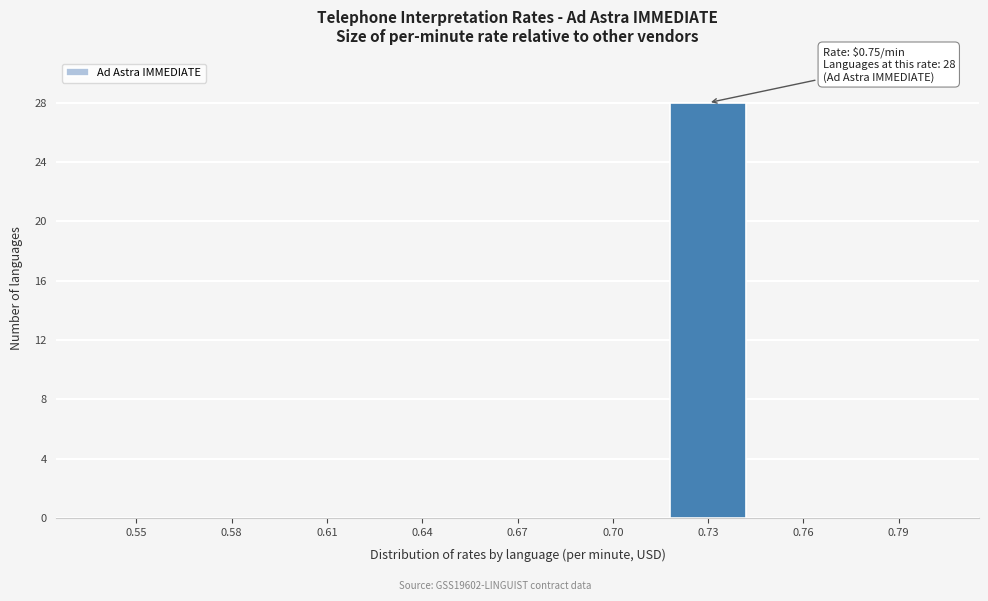

Reading left to right, transcribe all the data shown in this chart.

0.55=0	0.58=0	0.61=0	0.64=0	0.67=0	0.70=0	0.73=28	0.76=0	0.79=0